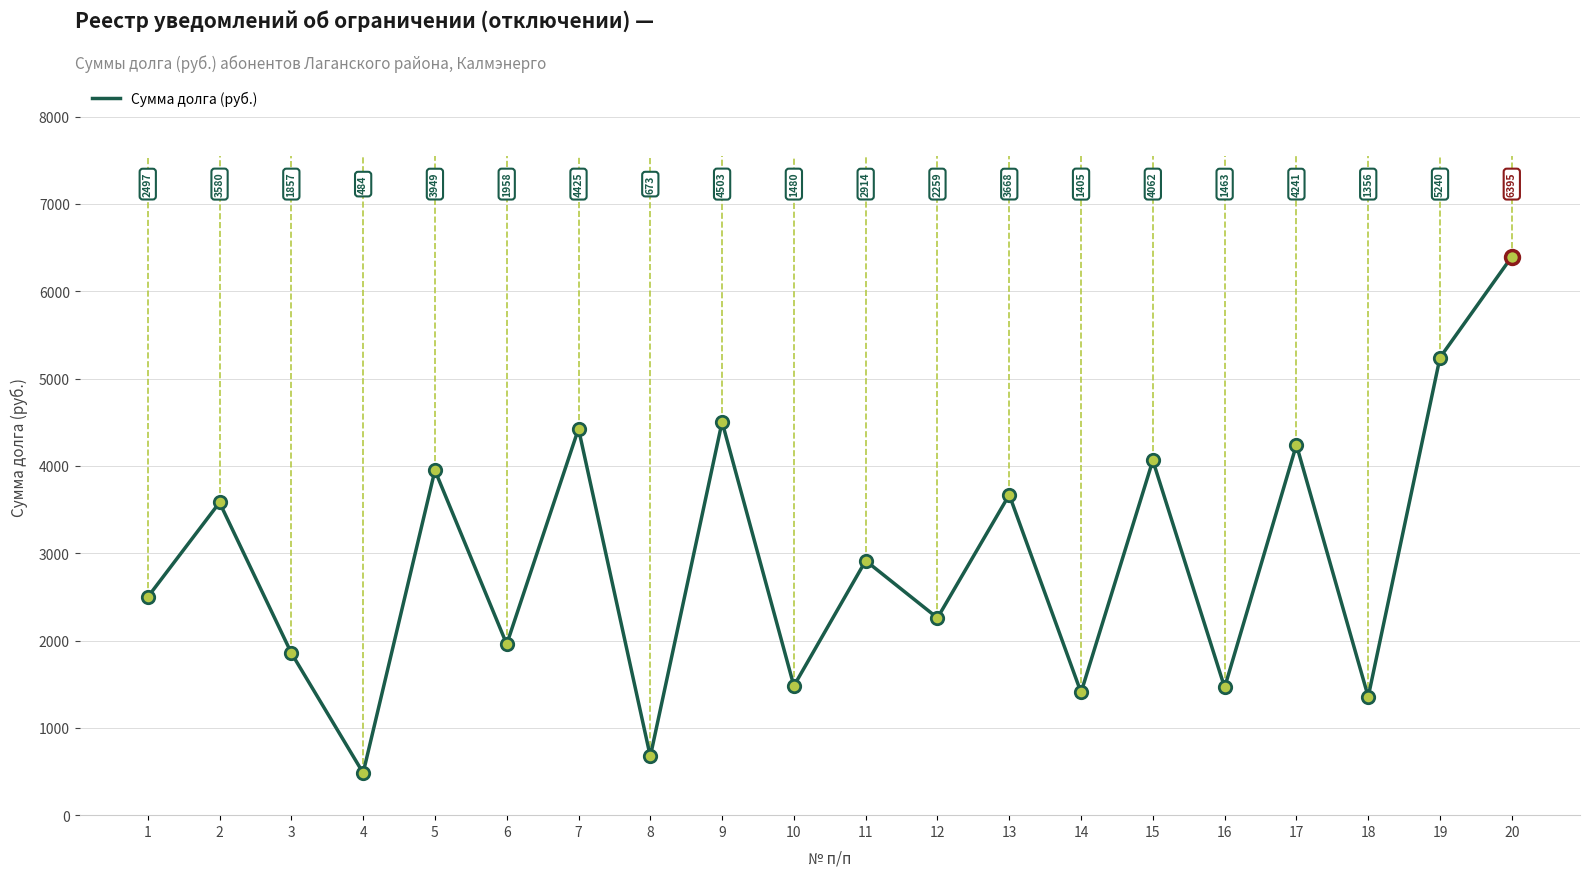

Approximately how many times larger is the value at 5 compared to 7?

0.9